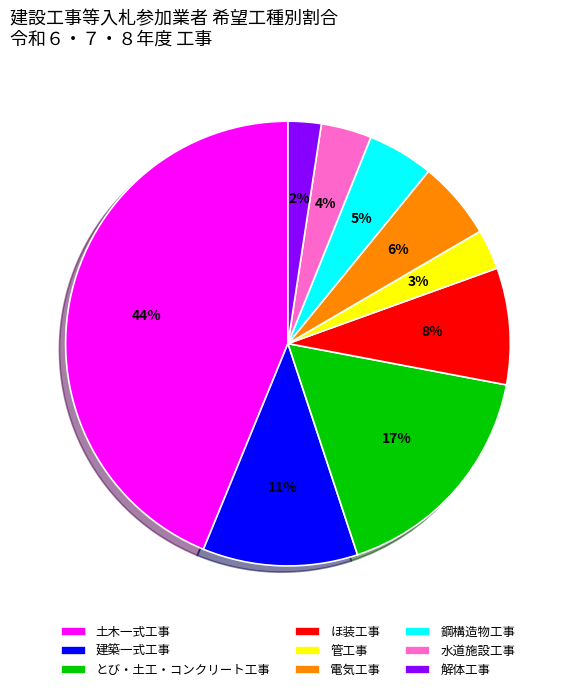

Does 水道施設工事 represent more than half of the total?

No